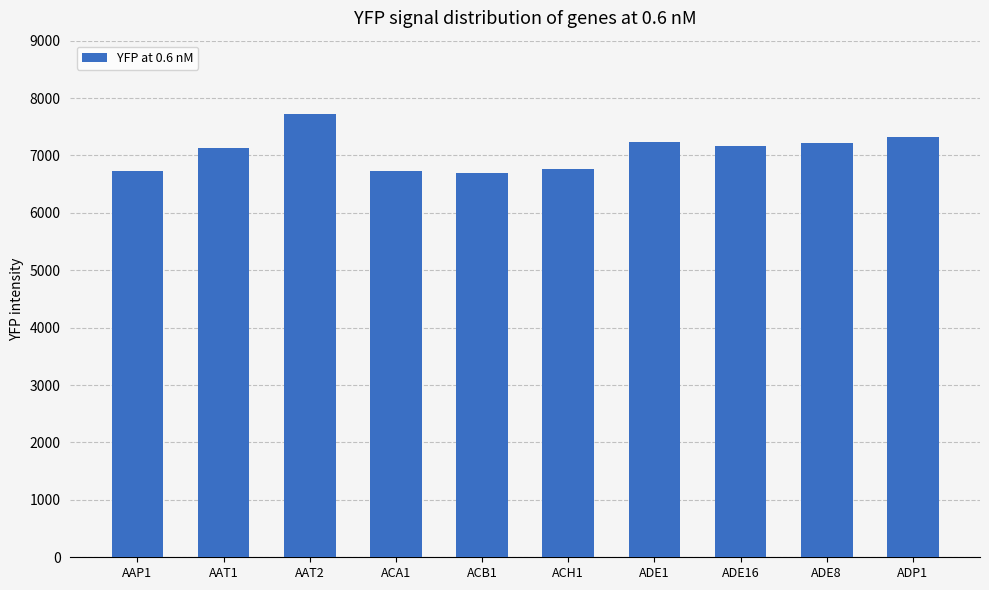

How many bars are there in total?

10